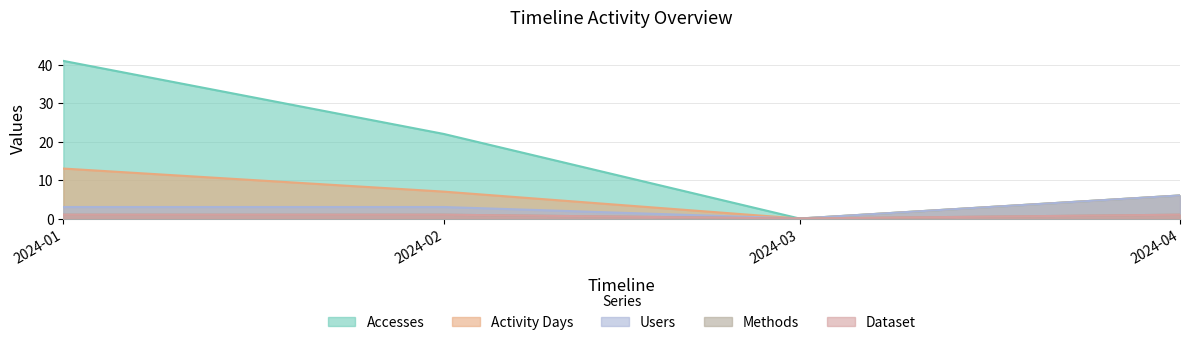

What is the average value of the Dataset series?

1